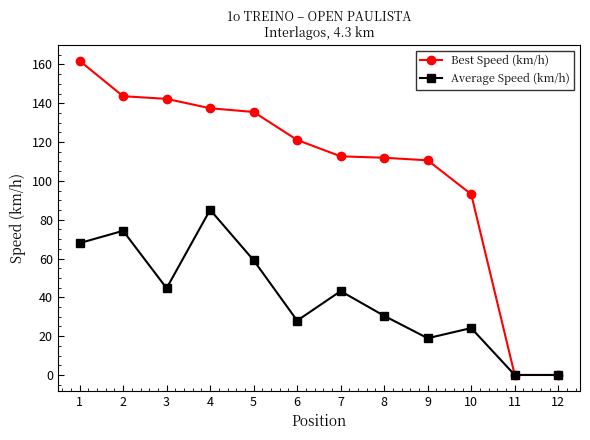

Read the Average Speed (km/h) value at 6.

28.0